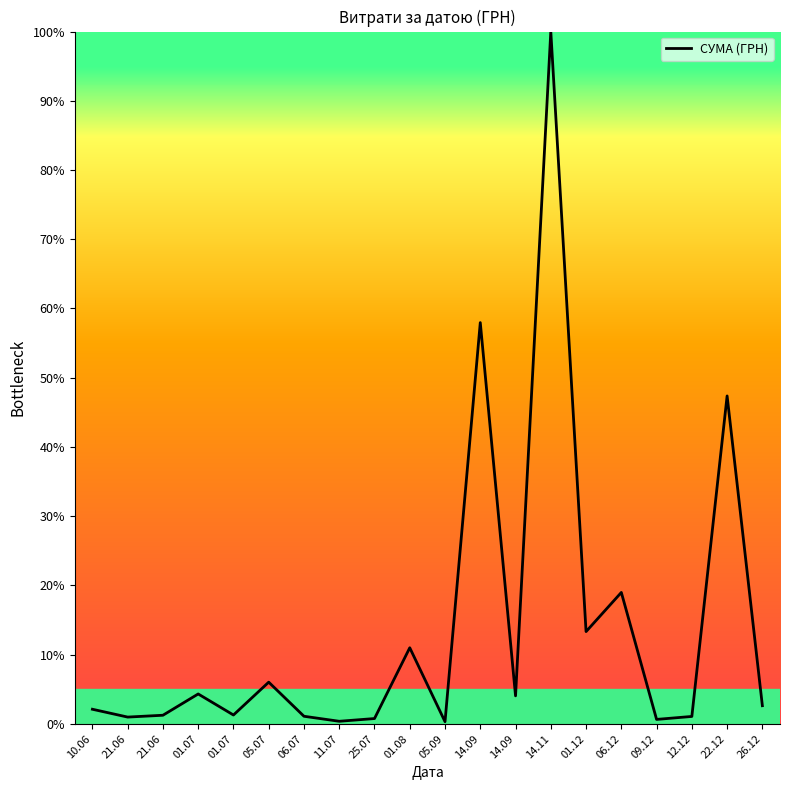

What is the change in value from 14.09 to 26.12?

-55.3